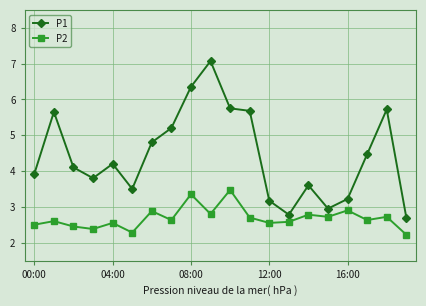

What is the sum of all P2 values?

53.7